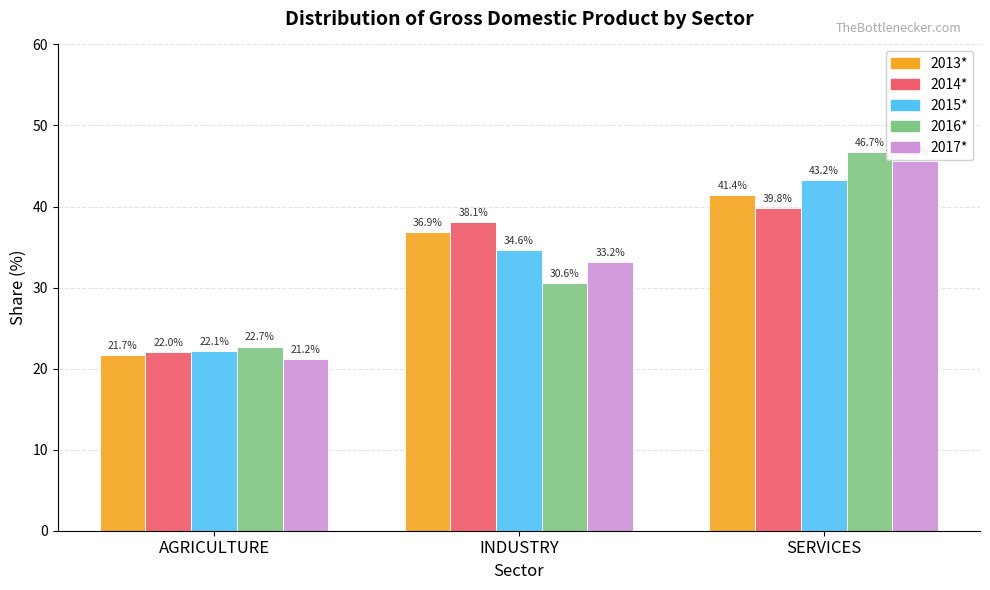

Is the value of 2016* at INDUSTRY greater than the value of 2017* at AGRICULTURE?

Yes